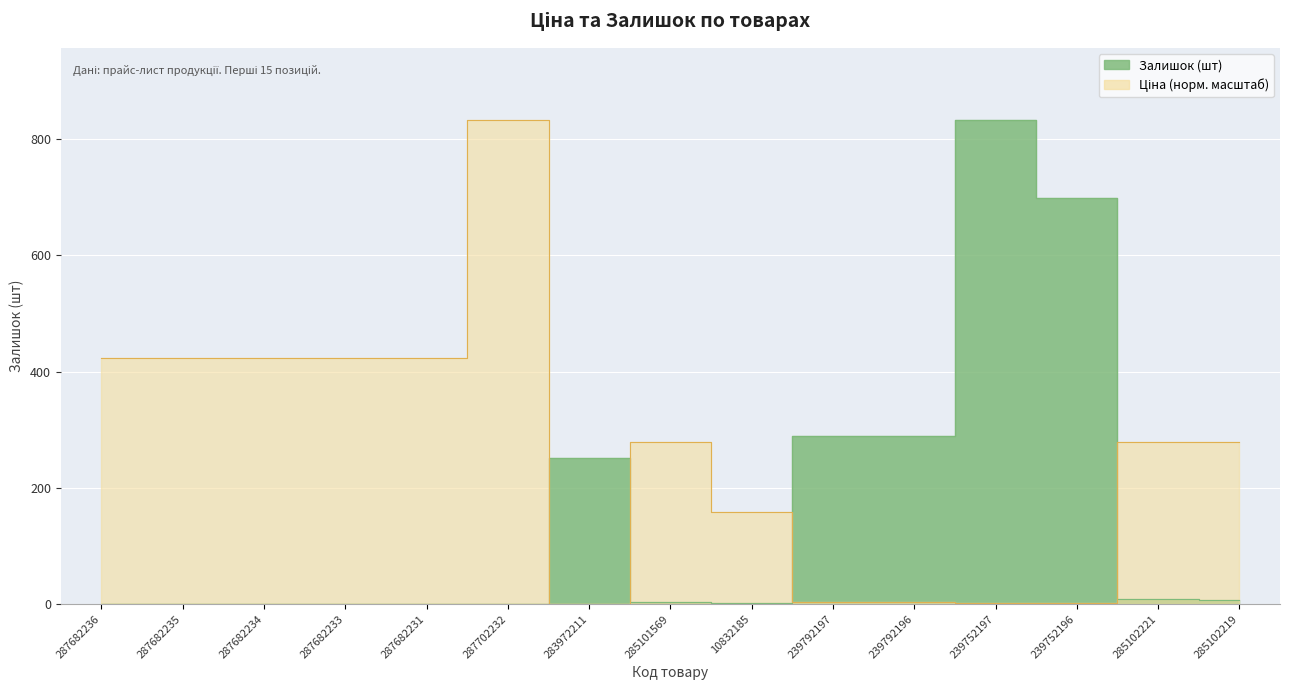

Is the value of Залишок at 287702232 greater than the value of Ціна at 239792197?

No